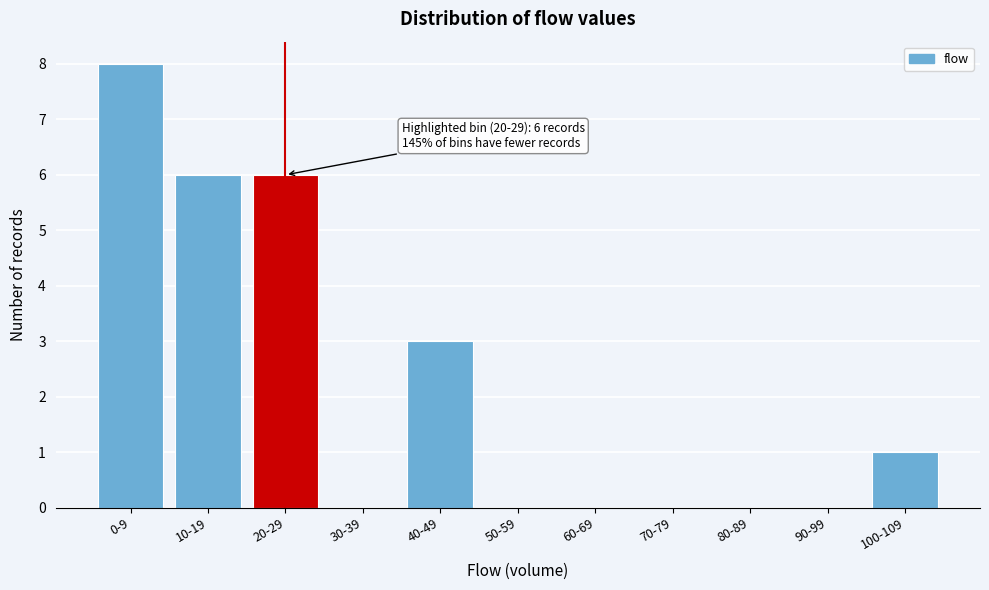

Reading right to left, what are all the values shown in this chart?

100-109=1	90-99=0	80-89=0	70-79=0	60-69=0	50-59=0	40-49=3	30-39=0	20-29=6	10-19=6	0-9=8